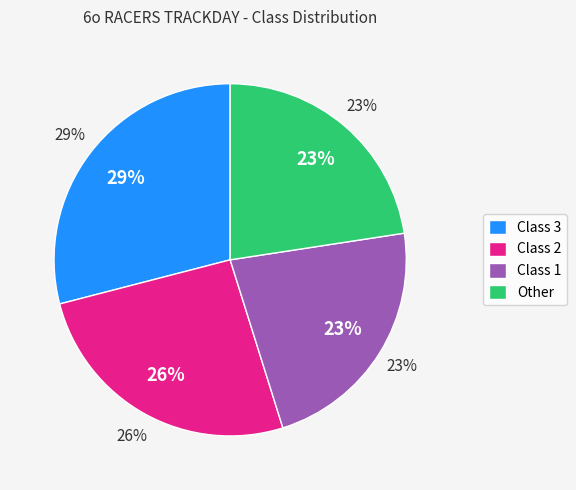

Which category has the biggest portion of the pie?

Class 3